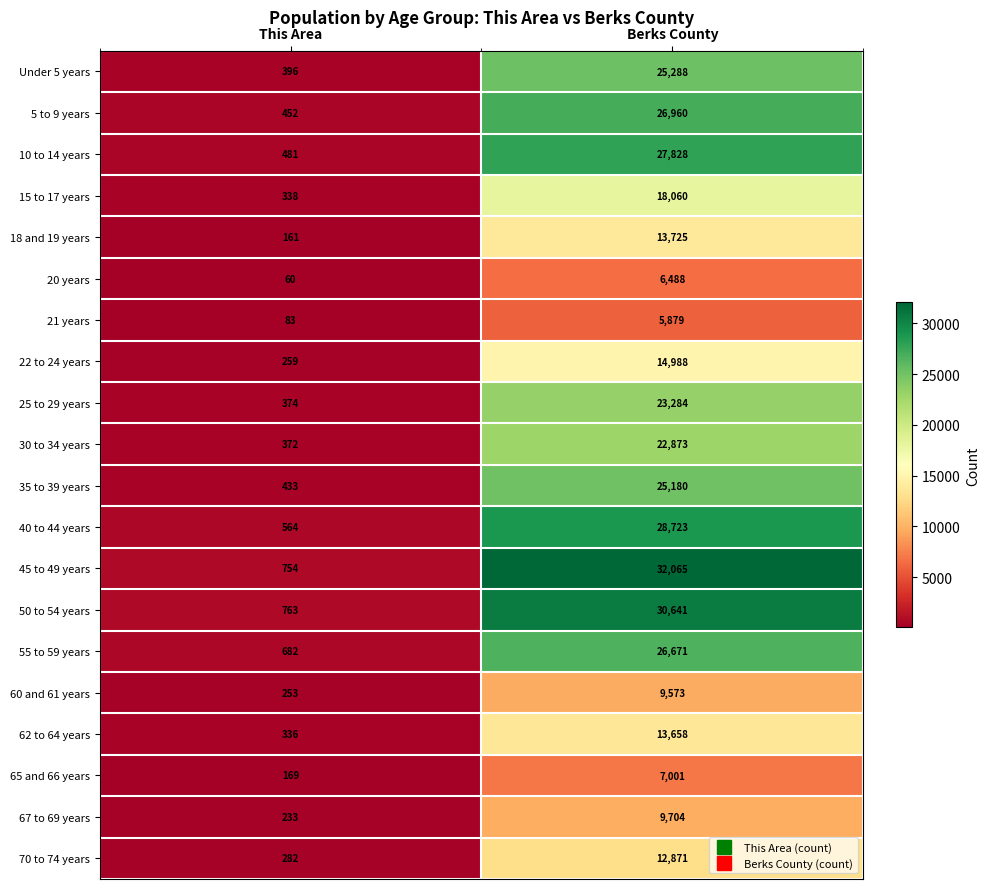

At This Area, list the series in order from largest to smallest.

50 to 54 years, 45 to 49 years, 55 to 59 years, 40 to 44 years, 10 to 14 years, 5 to 9 years, 35 to 39 years, Under 5 years, 25 to 29 years, 30 to 34 years, 15 to 17 years, 62 to 64 years, 70 to 74 years, 22 to 24 years, 60 and 61 years, 67 to 69 years, 65 and 66 years, 18 and 19 years, 21 years, 20 years